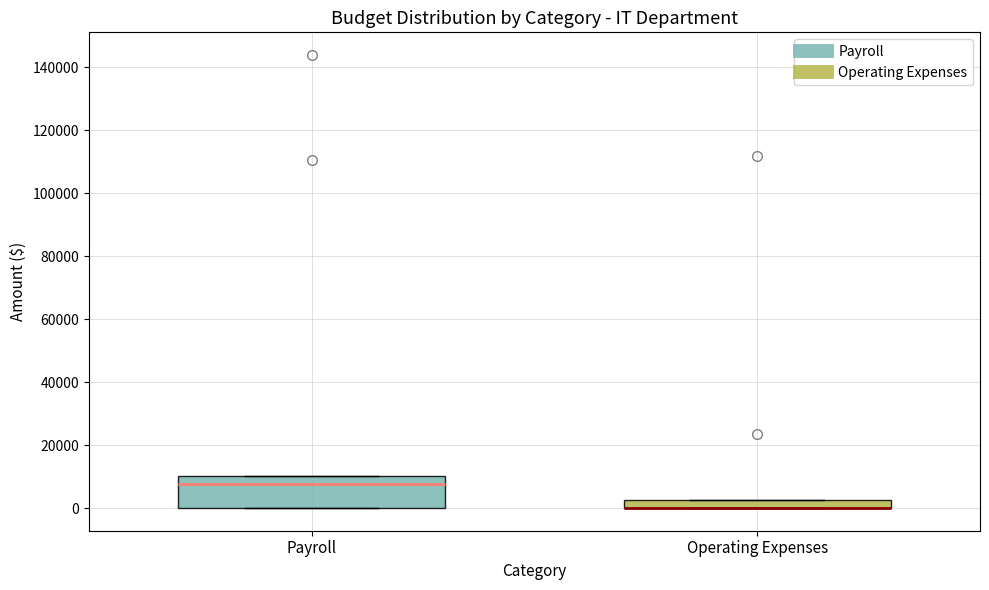

Where is the lower edge of the box for Operating Expenses on the y-axis? The values are not printed on the chart, so give them approximately, as read against the axis.

0